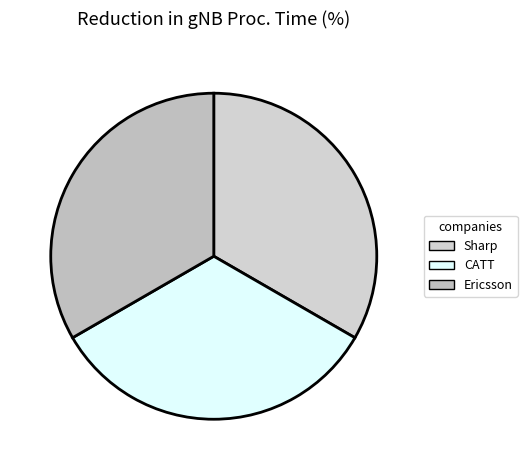

Between CATT and Ericsson, which is larger?

CATT